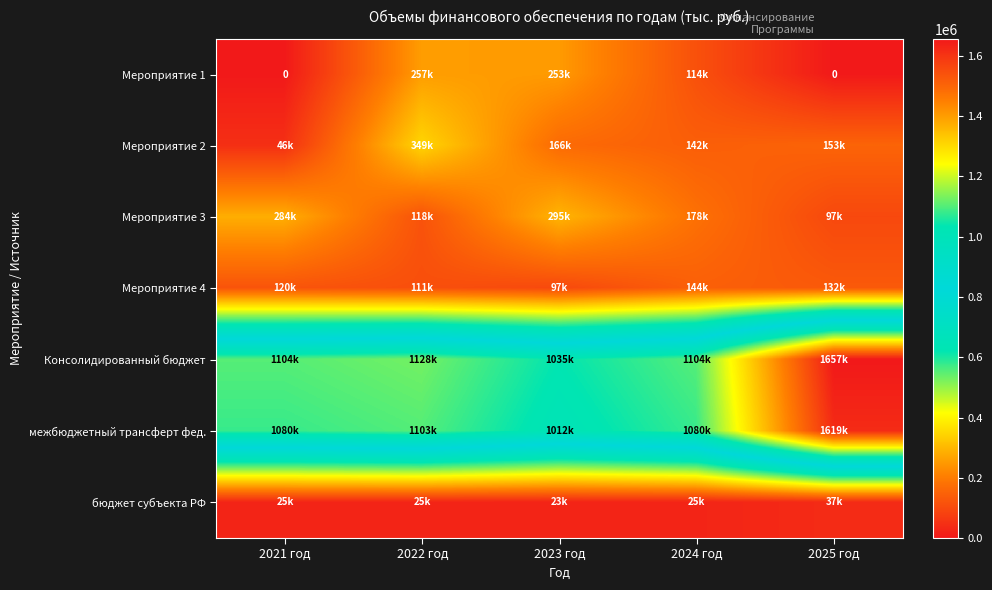

Which category has the lowest value in the межбюджетный трансферт фед. series?

2023 год